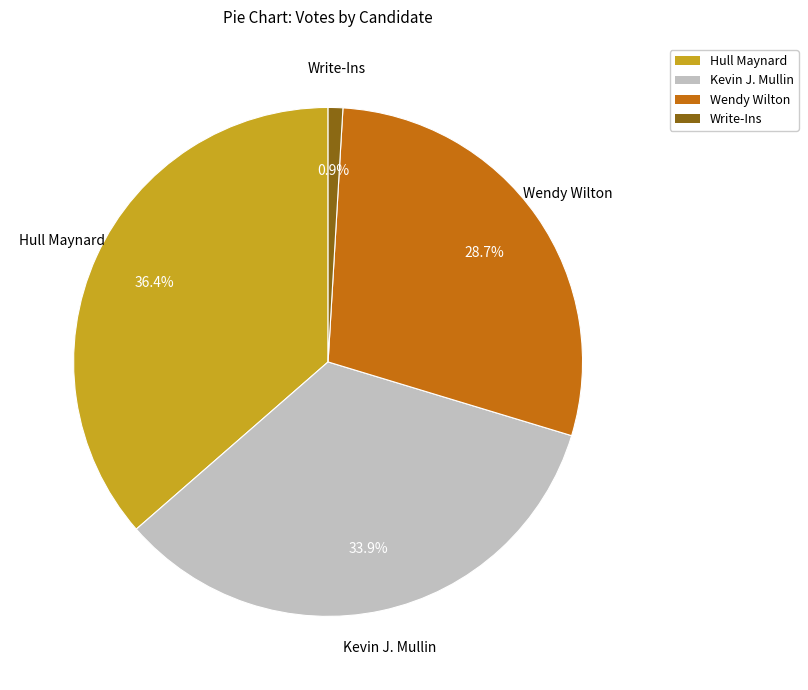

What percentage do Kevin J. Mullin and Wendy Wilton together represent?

62.7%